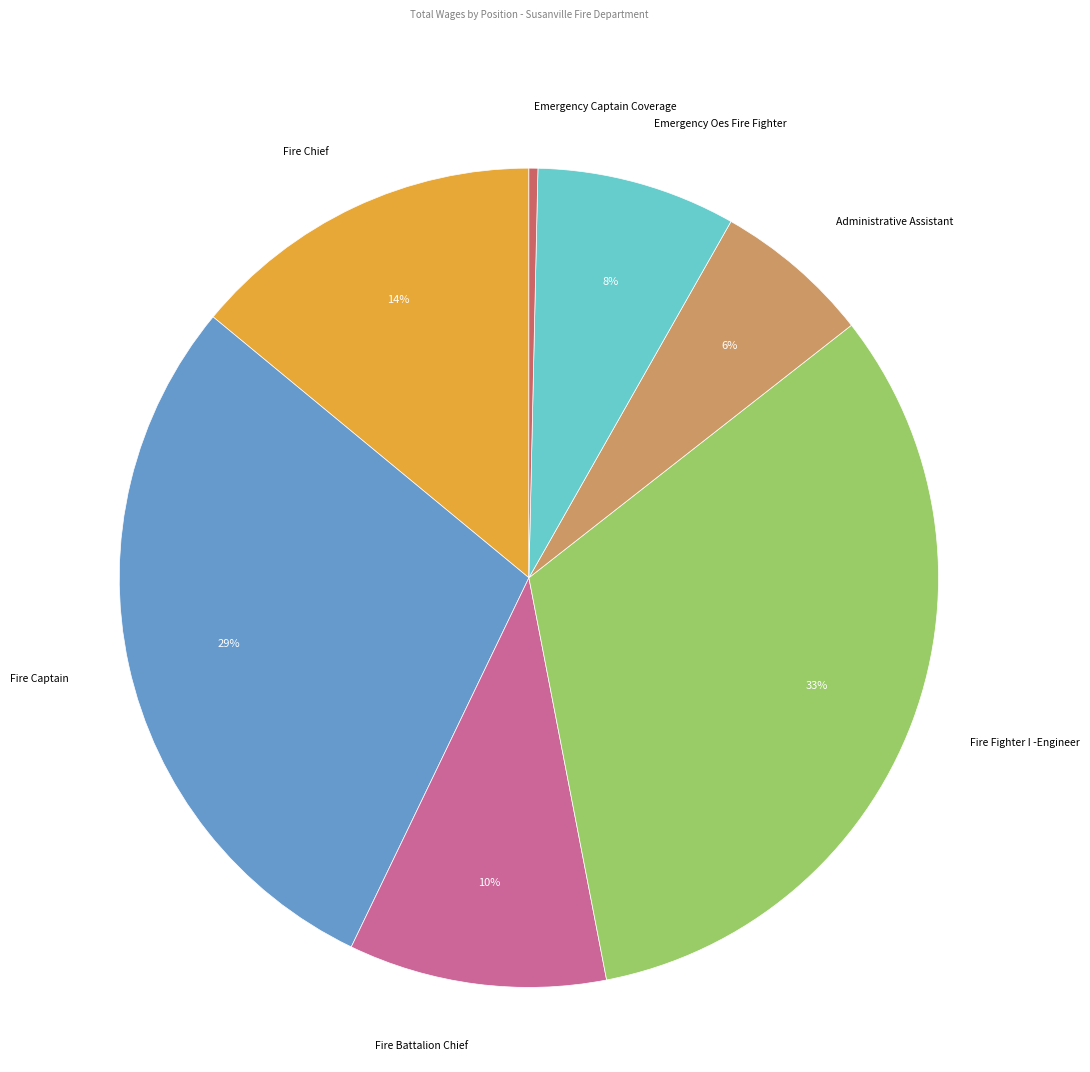

How many slices are in this pie chart?

7